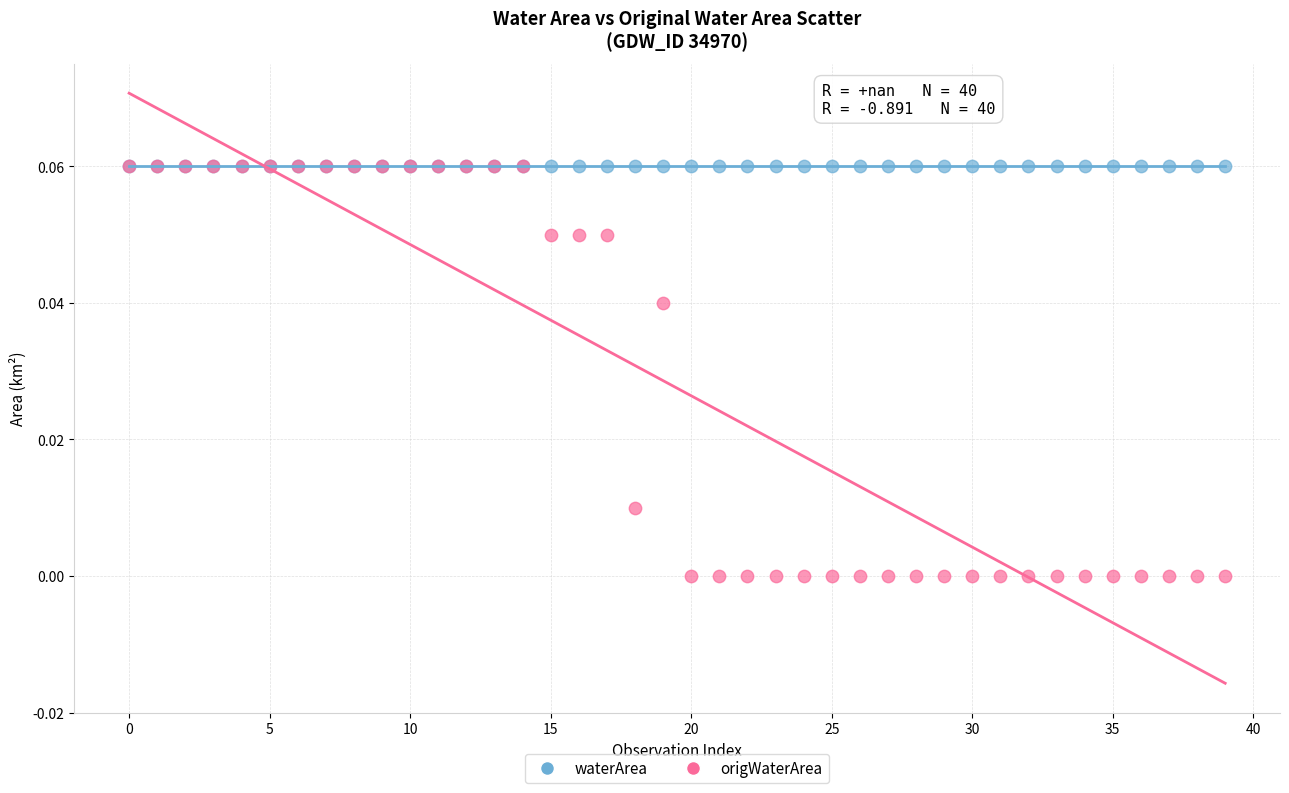

Which series contains the lowest Y value?

origWaterArea